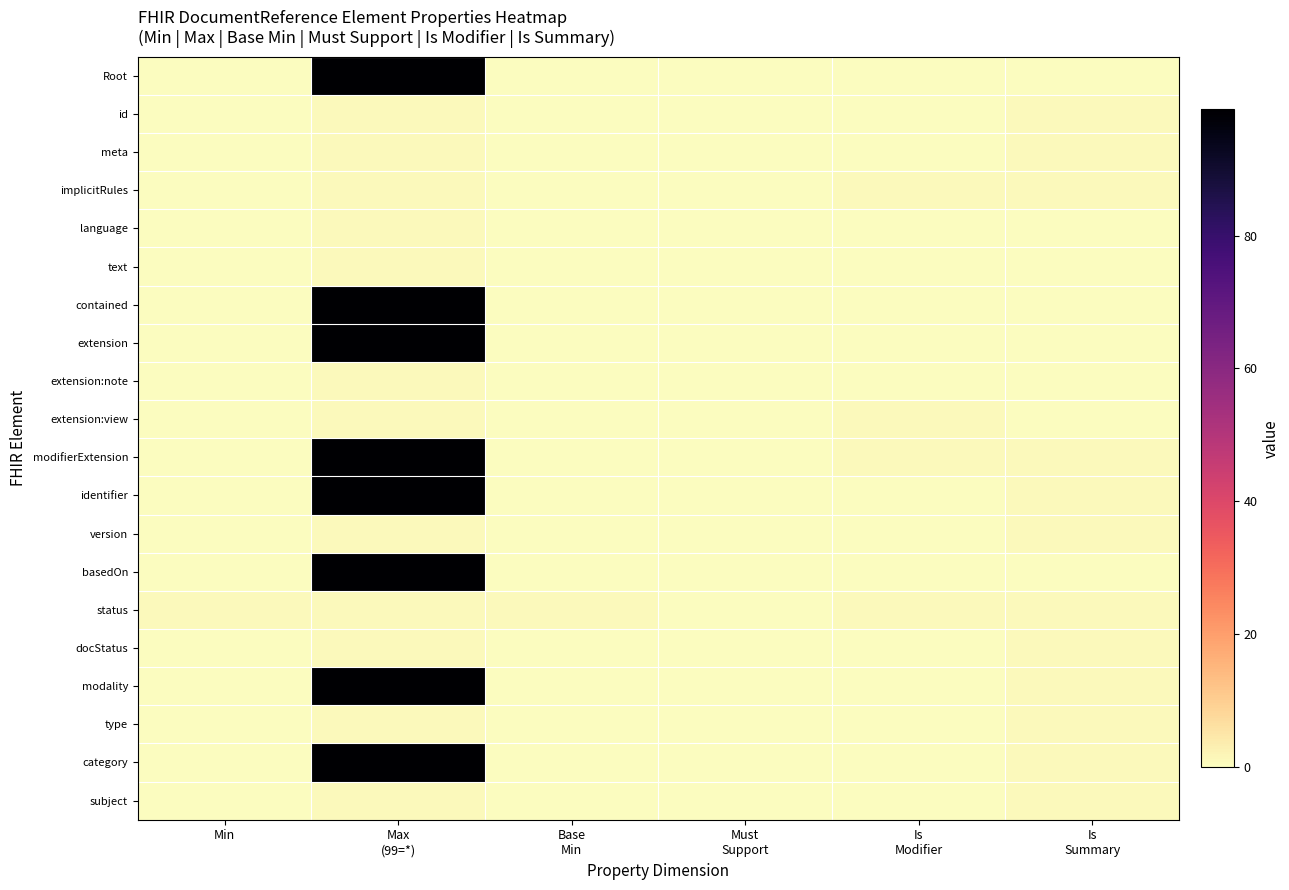

What is the difference between the highest and lowest values at Is
Summary?

1